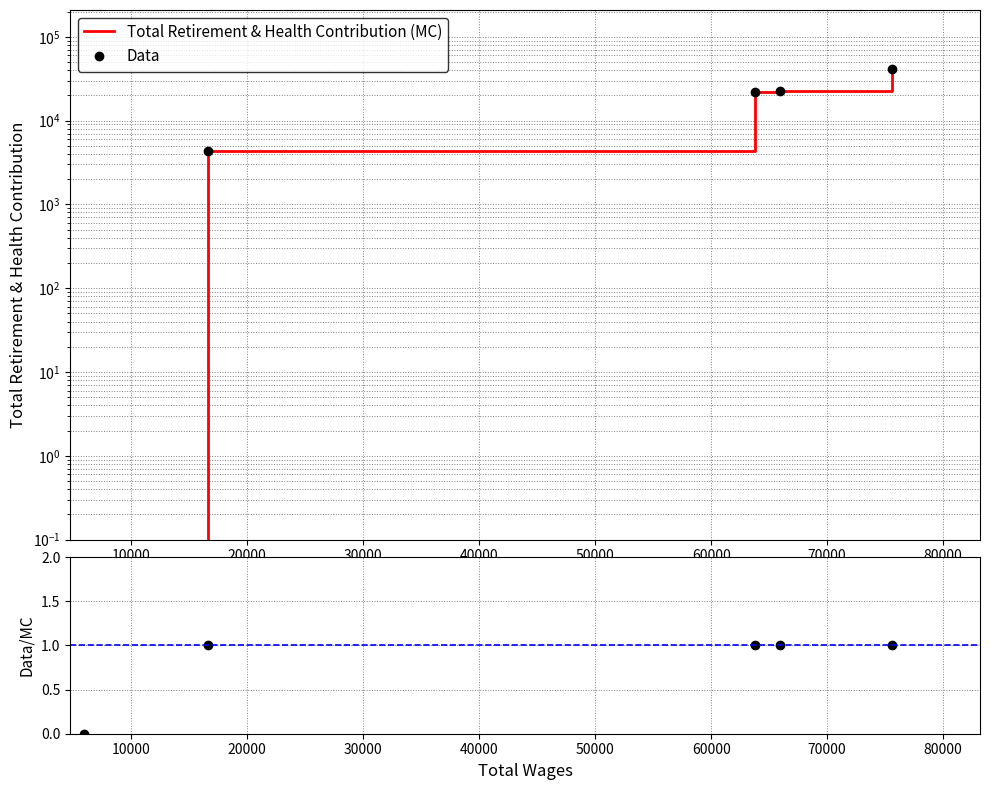

What is the value of the Data point at the 3rd from the left?

22151